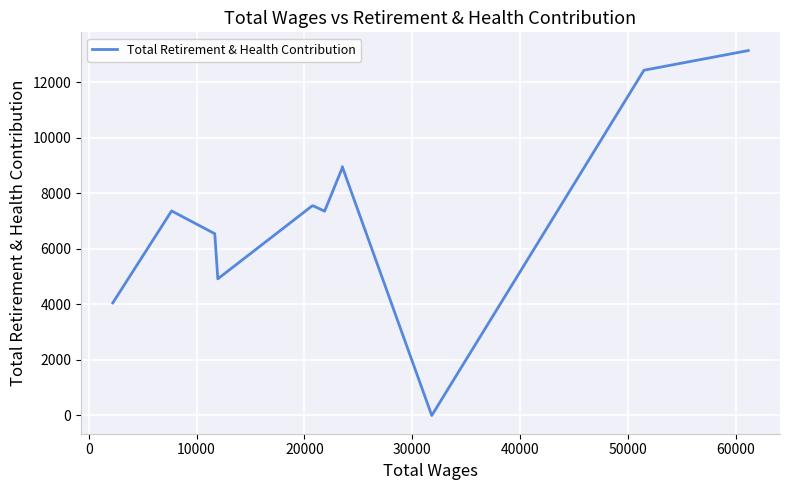

How many interior local valleys (lower than both neighbors) does the data have?

3